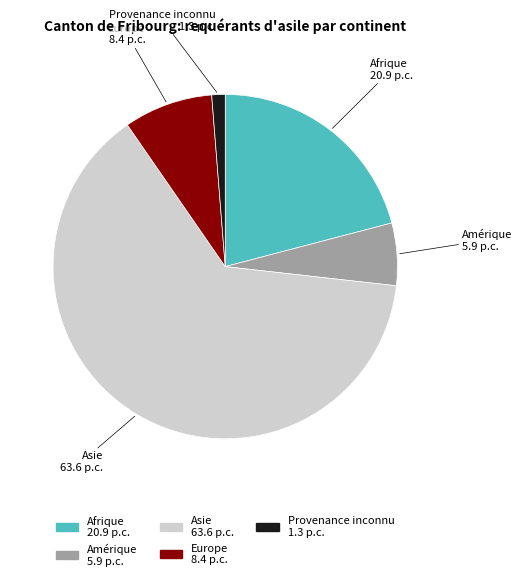

Is there a majority slice in this chart?

Yes